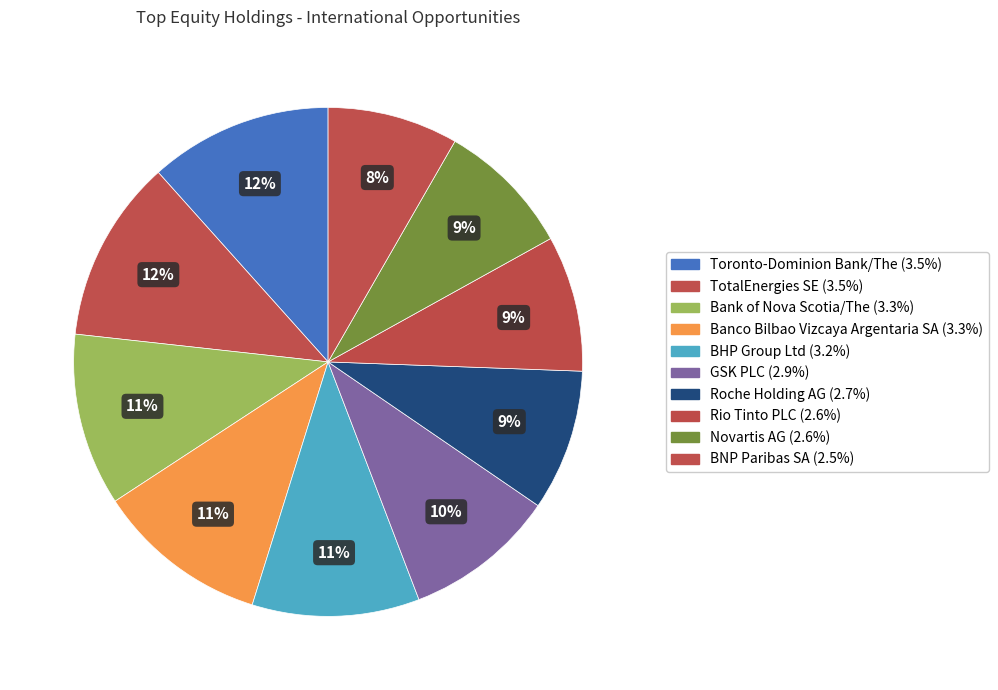

Combined, what portion of the pie is Rio Tinto PLC and Bank of Nova Scotia/The?

19.6%